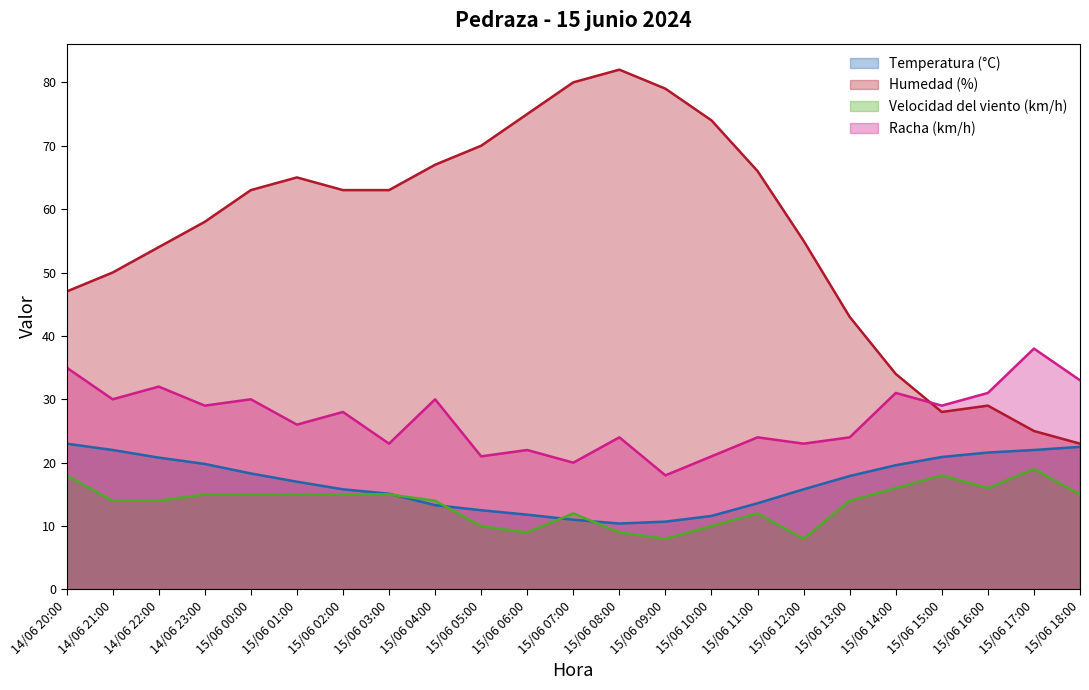

In Humedad (%), how many points are lower than both neighbors (excluding endpoints)?

1